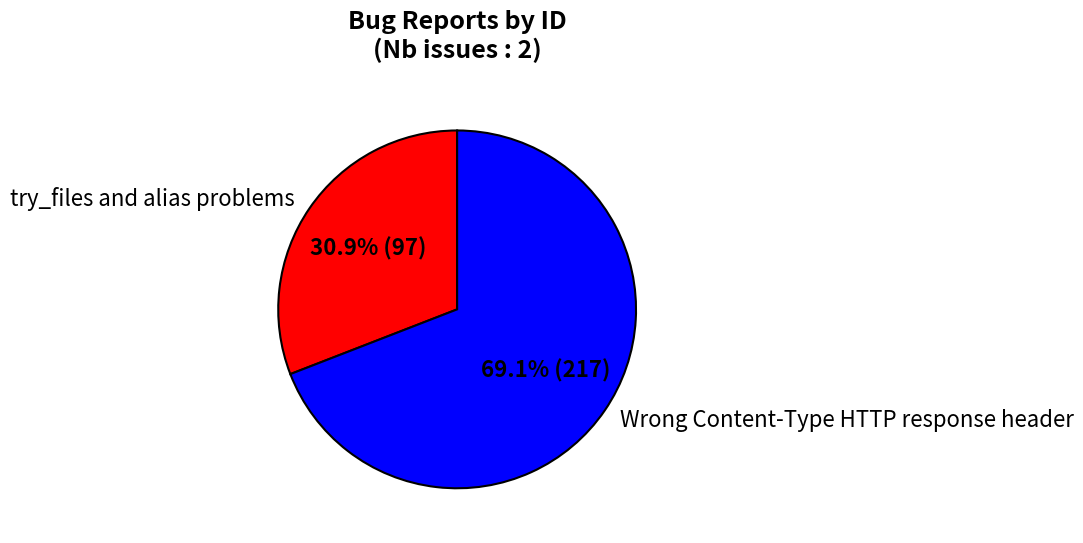

To the nearest percent, what is the difference between the try_files and alias problems and Wrong Content-Type HTTP response header slice percentages?

38%